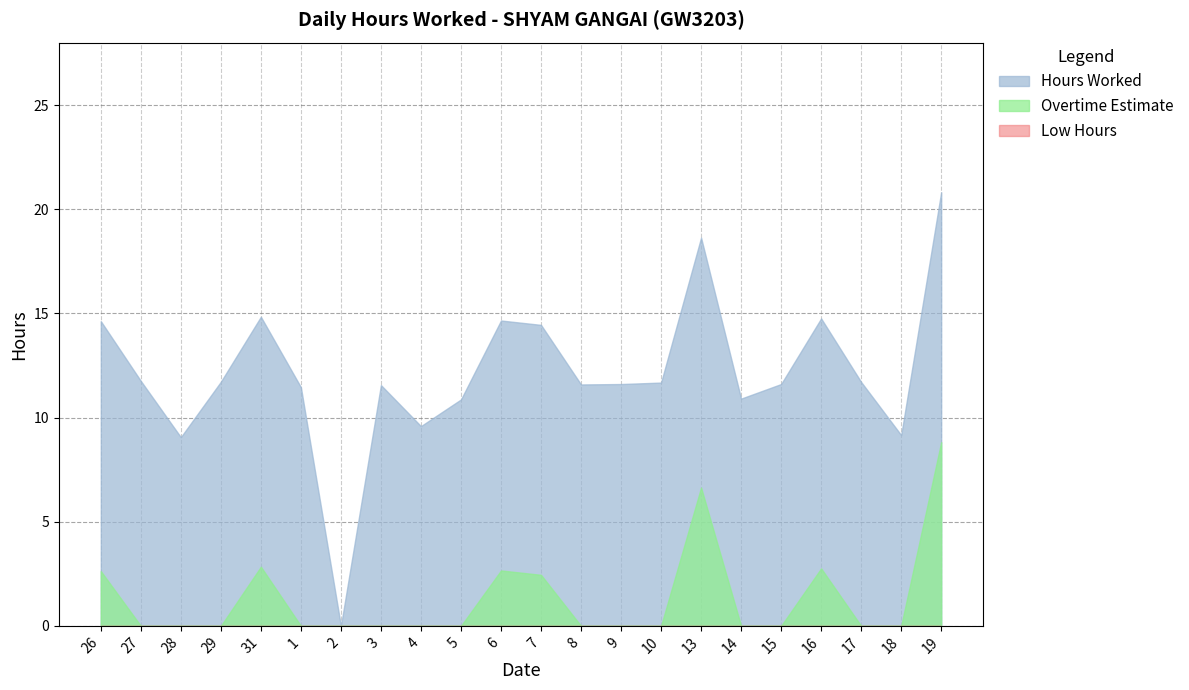

How many lines are shown in the chart?

3